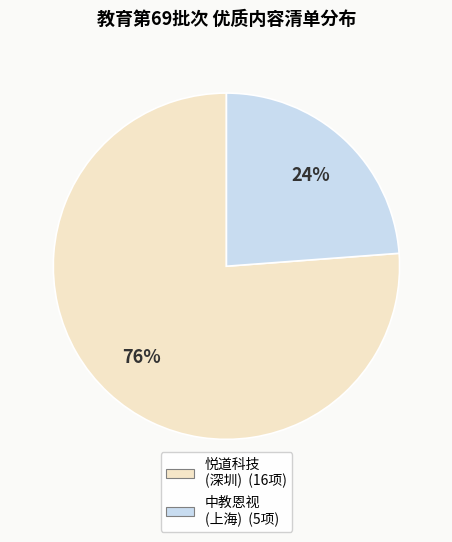

Is there any slice that represents more than half of the pie?

Yes